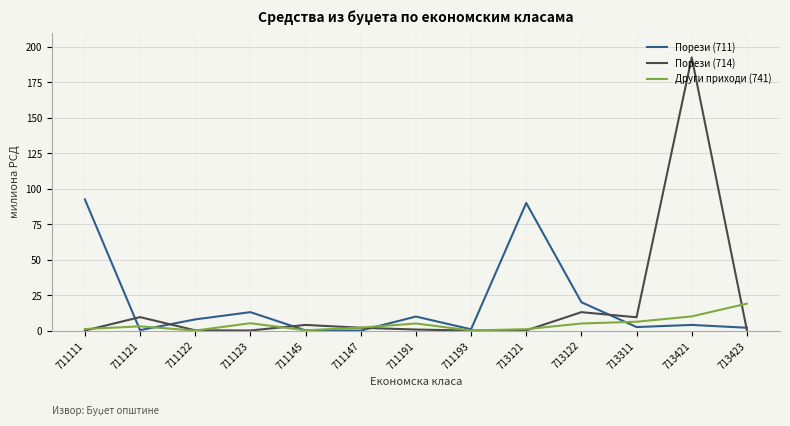

True or false: Други приходи (741) has a value of 1.1 at 711111.

True